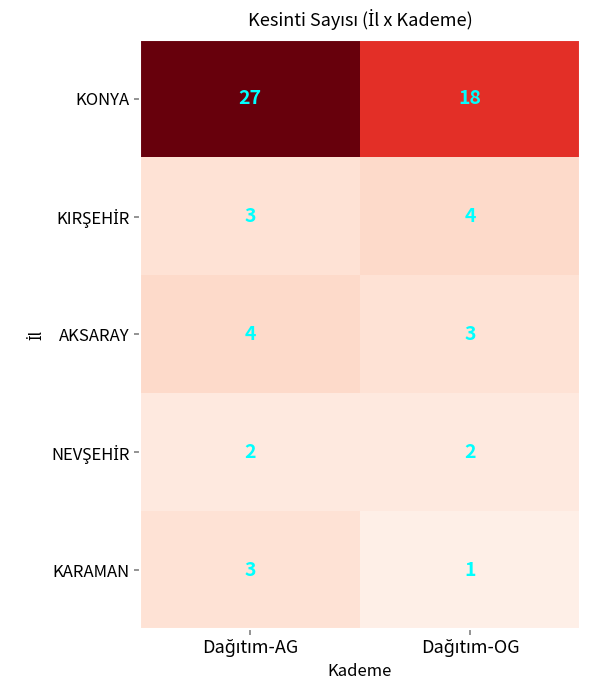

Count the number of data series in this chart.

5